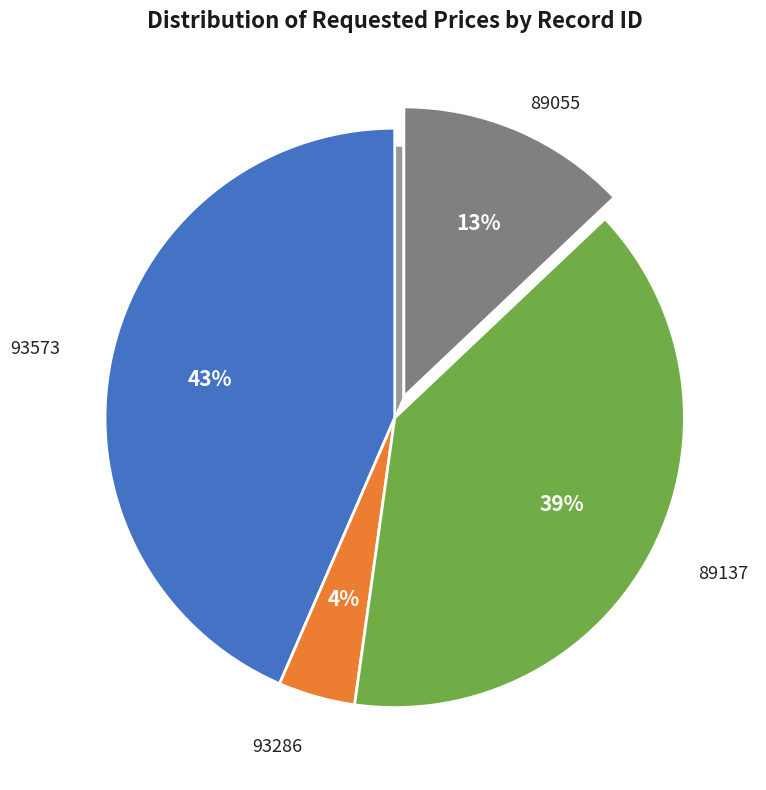

Is the sum of 93286 and 89137 greater than half?

No